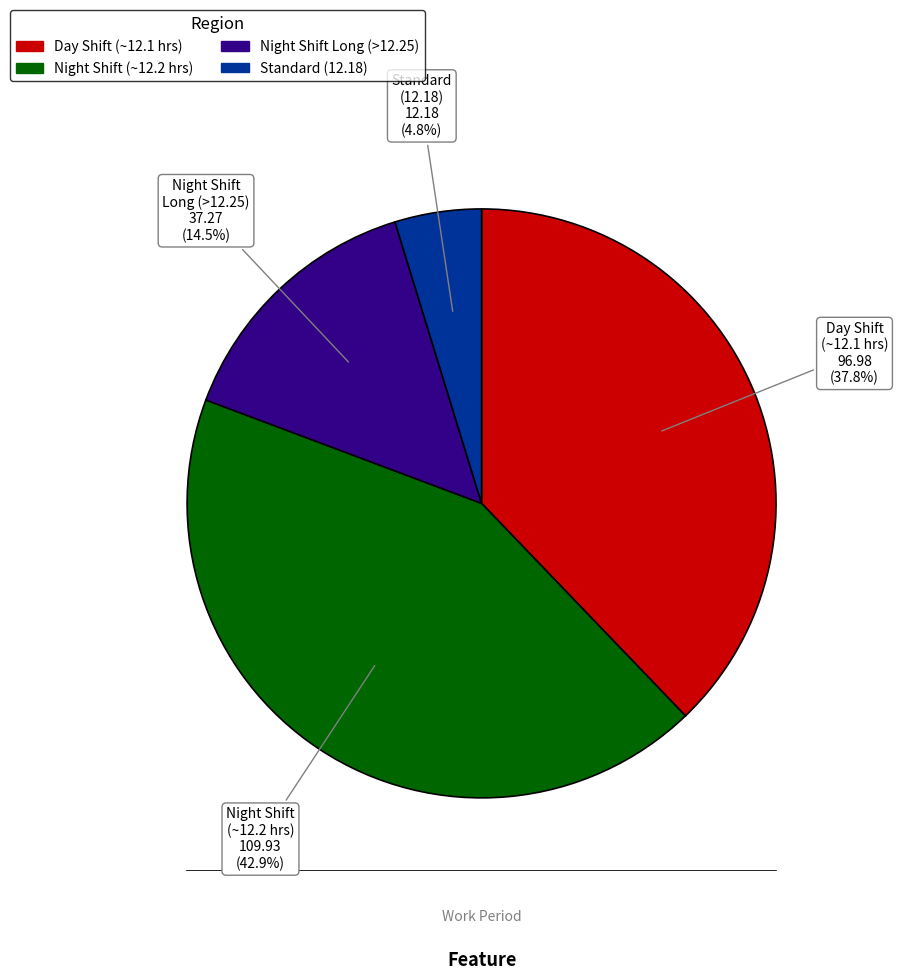

Is there any slice that represents more than half of the pie?

No